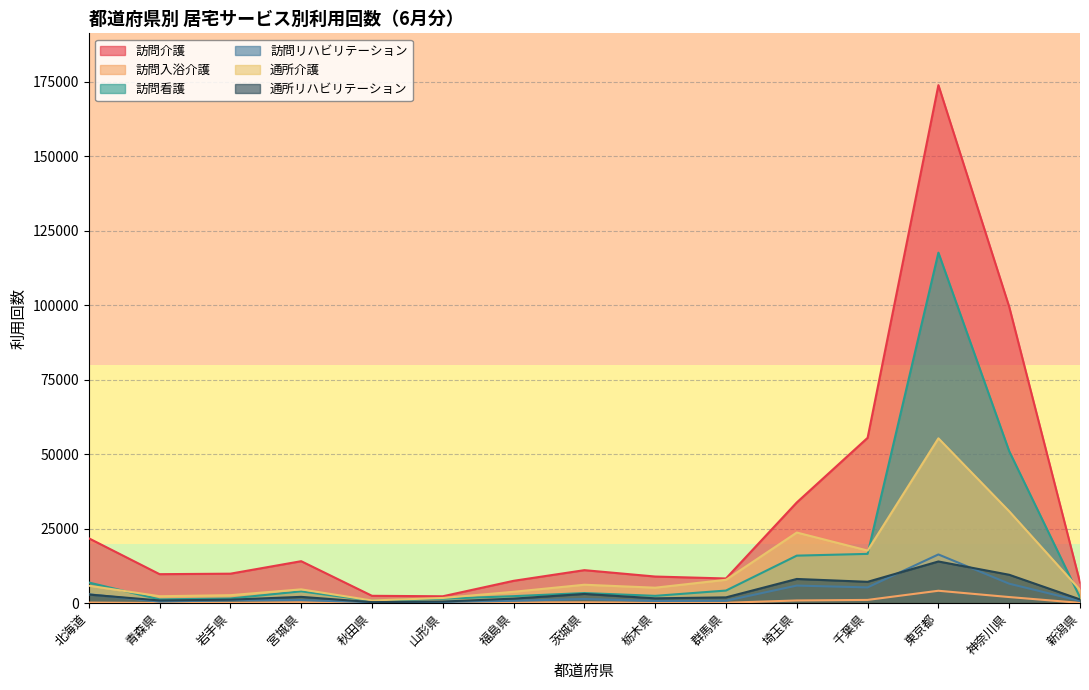

What is the difference between the second highest and minimum values in the 訪問看護 series?

50193